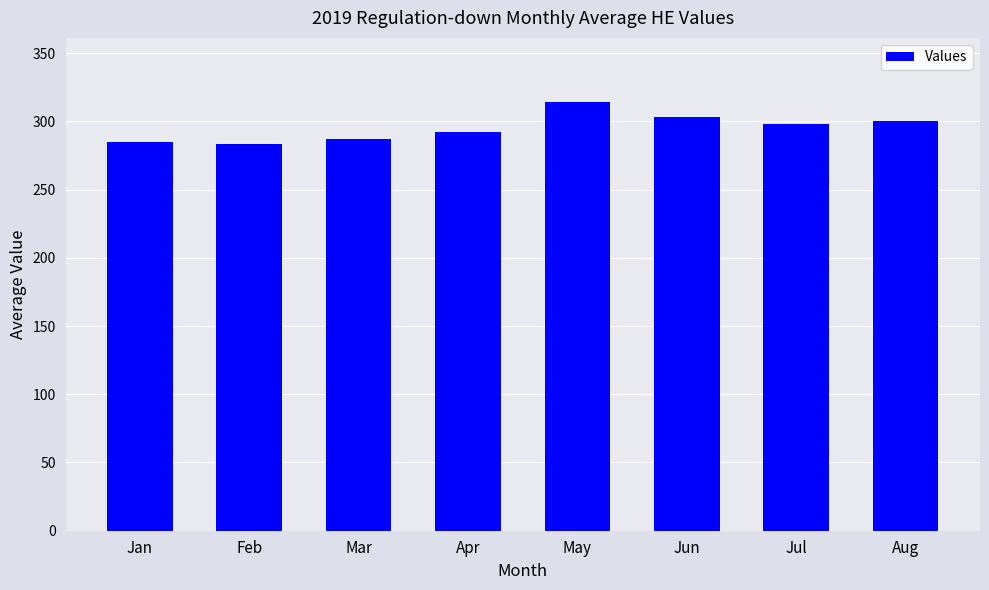

How many values are below 298?

4